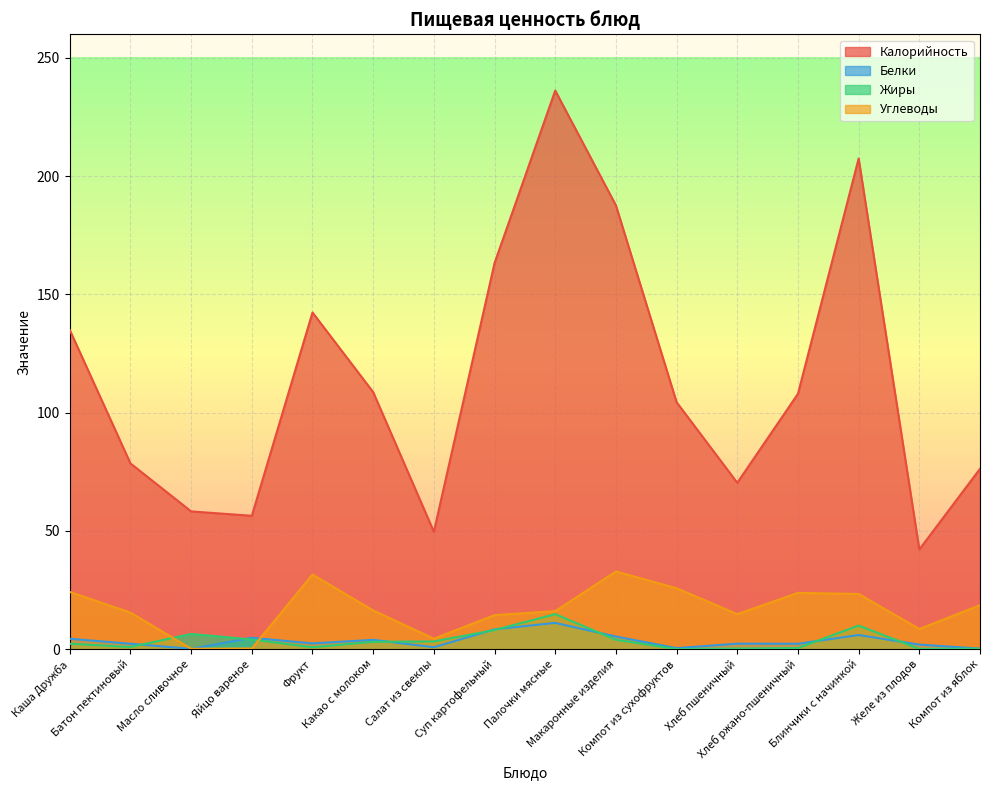

Which category has the lowest value in the Жиры series?

Компот из сухофруктов